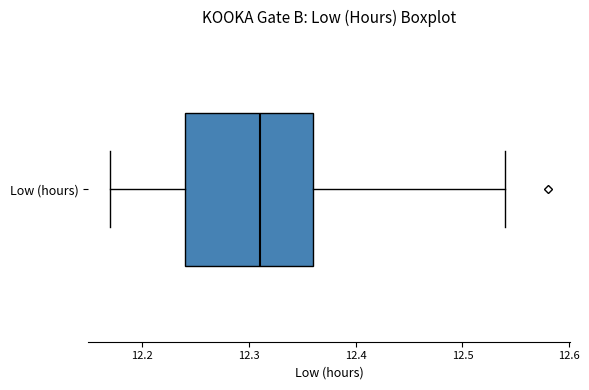

Where does the median line of the box for Low (hours) sit on the x-axis? The values are not printed on the chart, so give them approximately, as read against the axis.

12.31